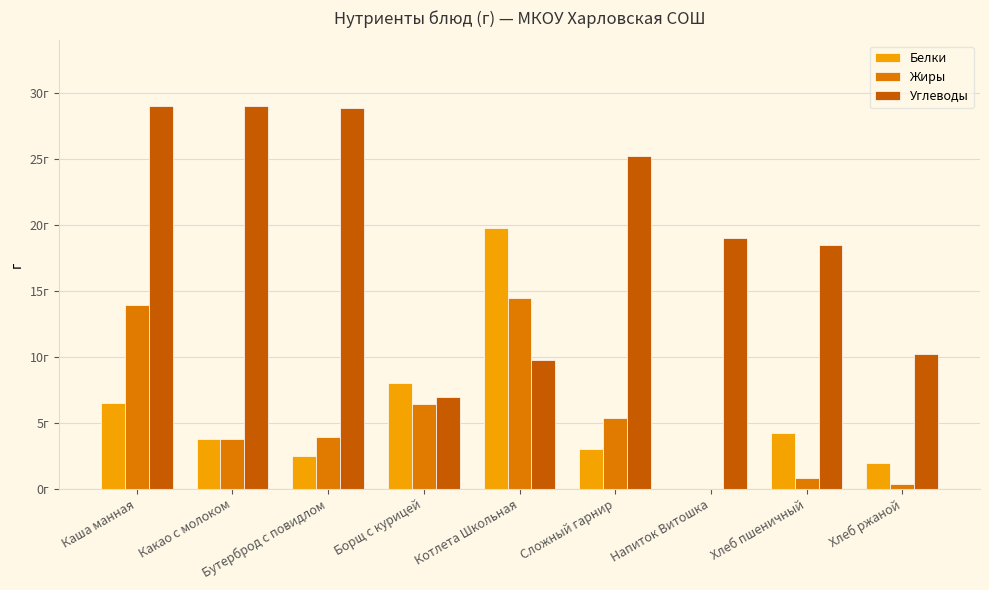

What are all the series names shown in the legend?

Белки, Жиры, Углеводы